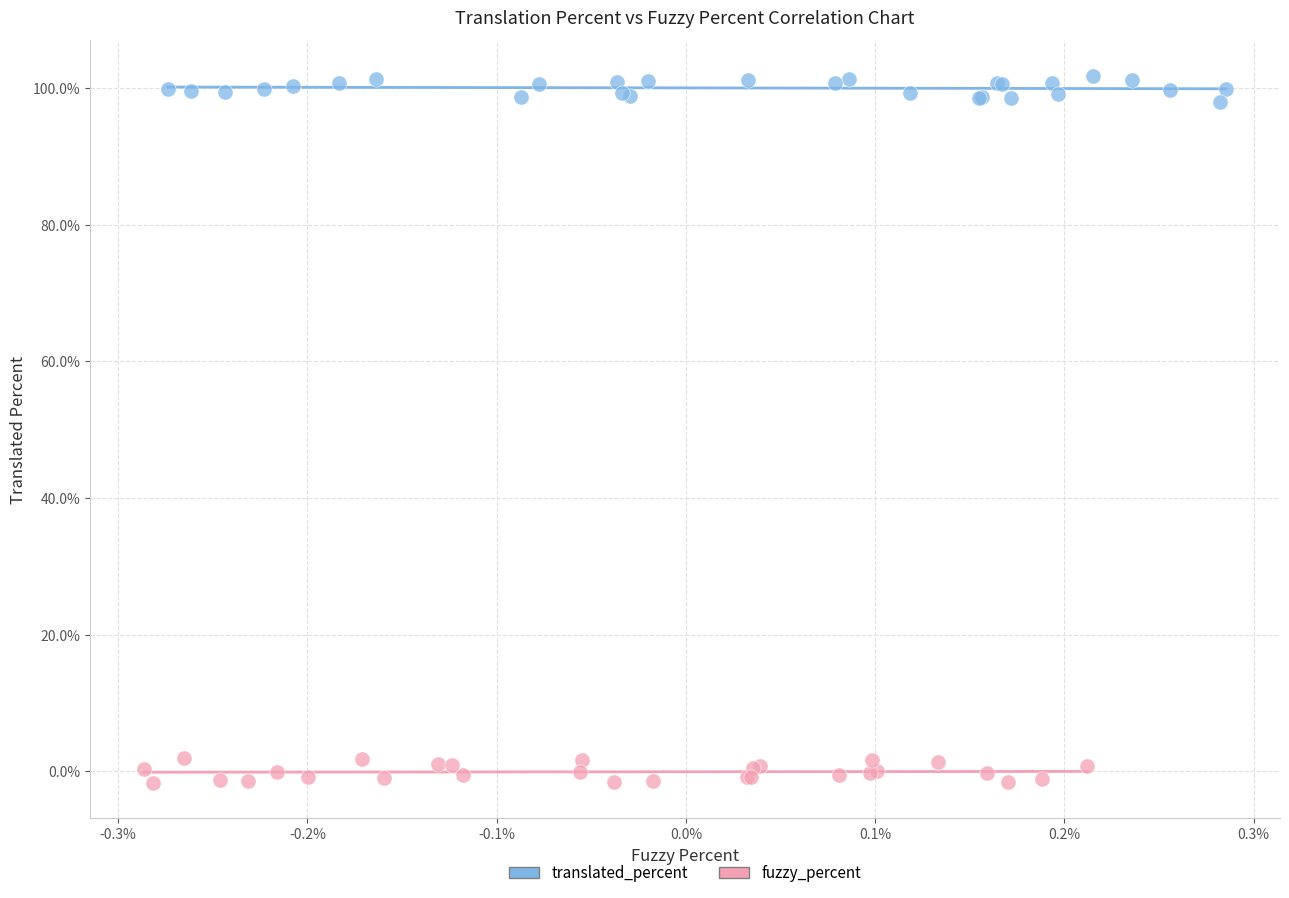

Which series contains the highest Y value?

translated_percent